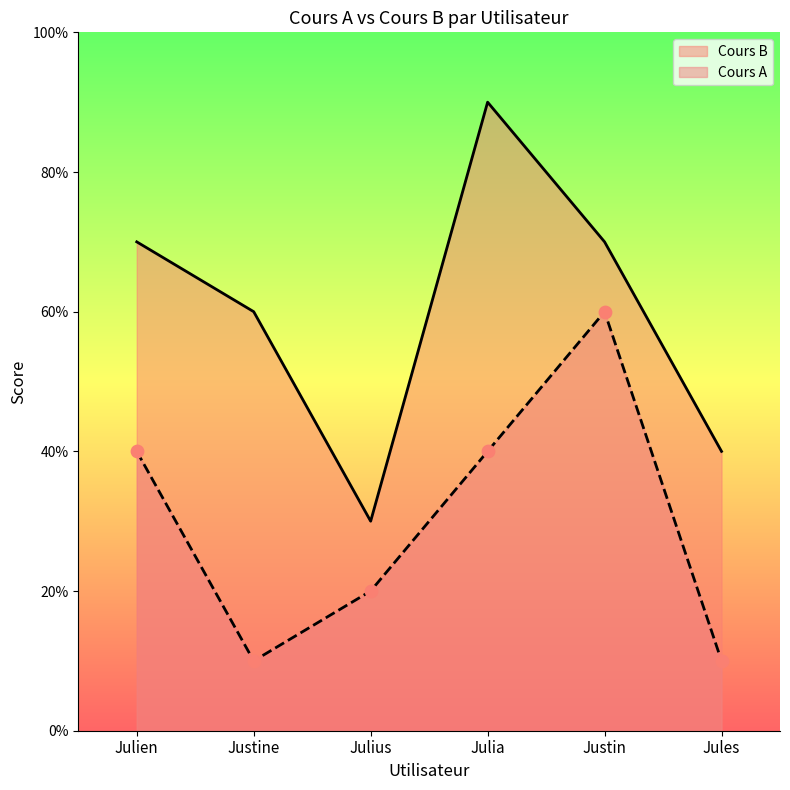

Which series contains the lowest Y value?

Cours A